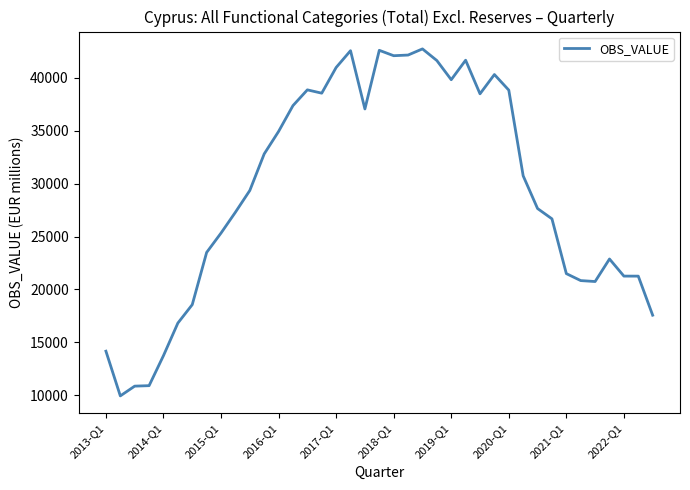

Does the chart have visible grid lines?

No